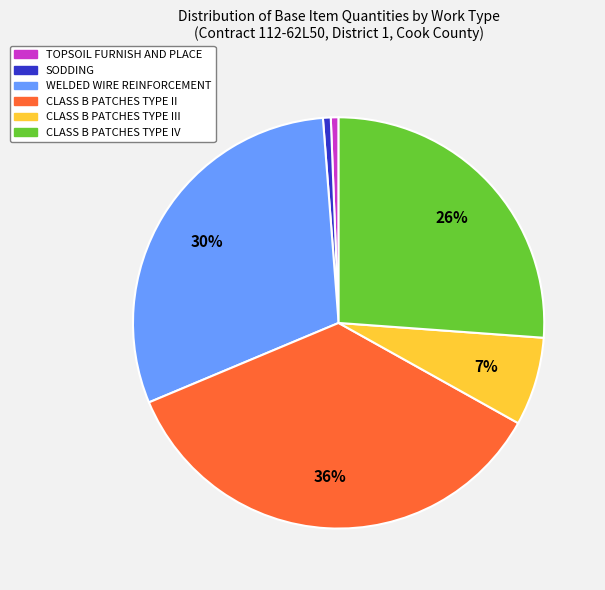

Is there a majority slice in this chart?

No